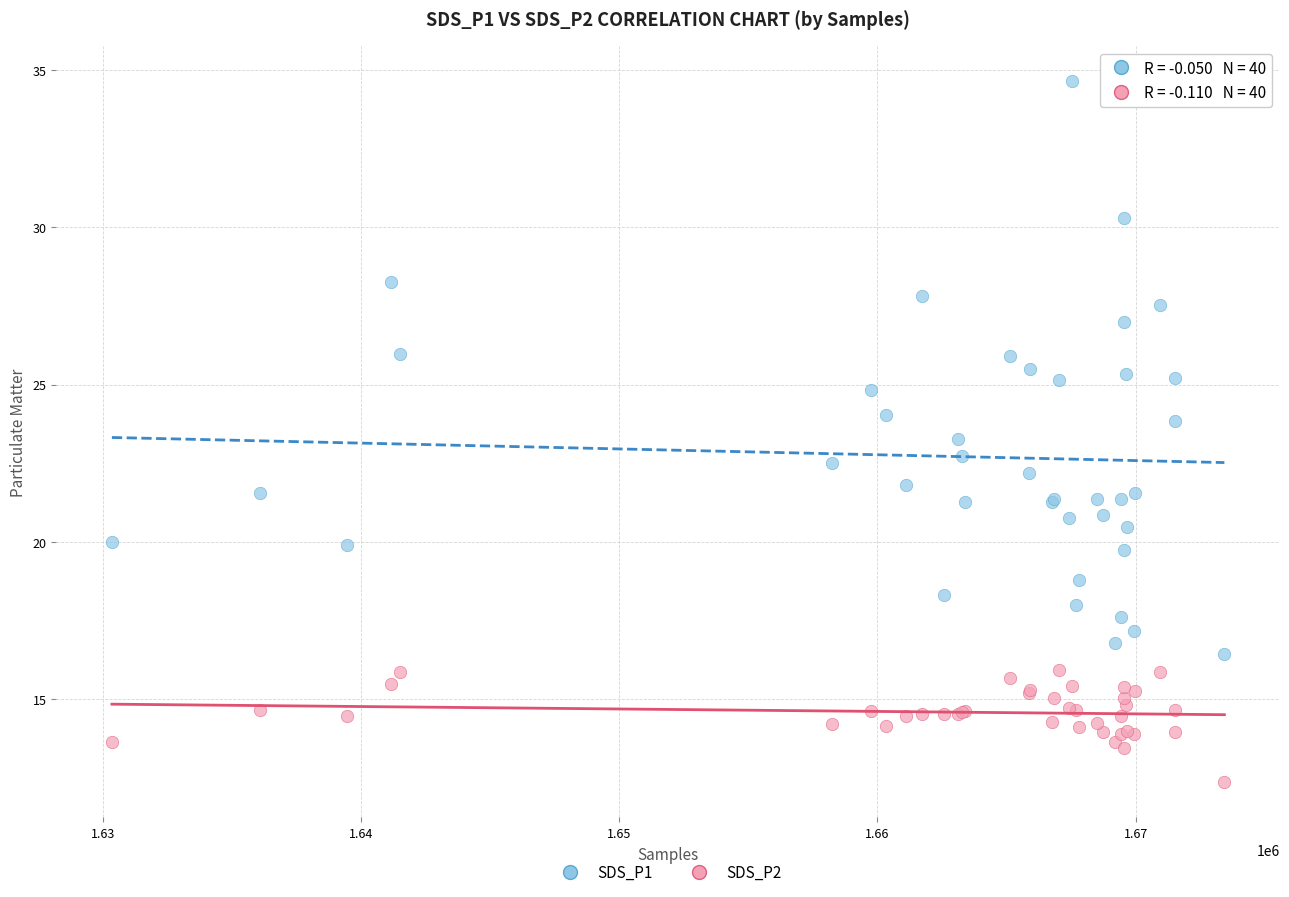

What are all the series names shown in the legend?

SDS_P1, SDS_P2